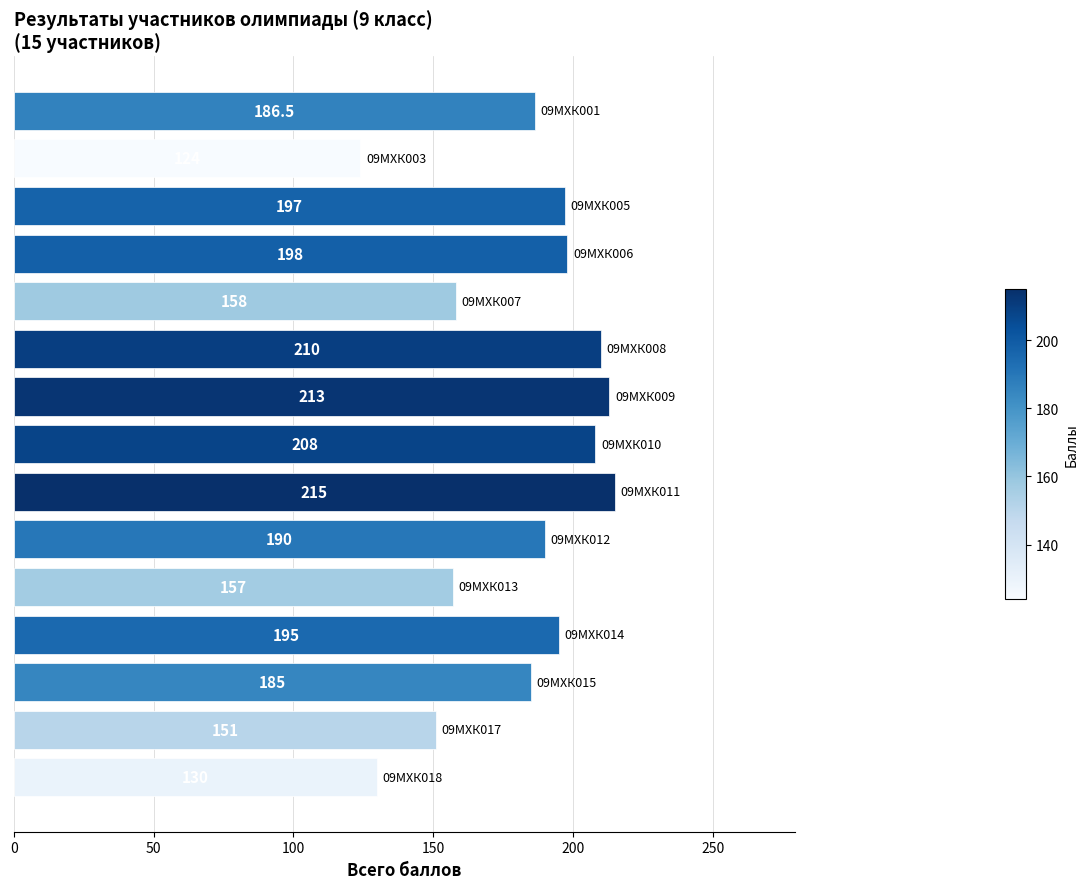

What is the minimum value shown in the chart?

124.0